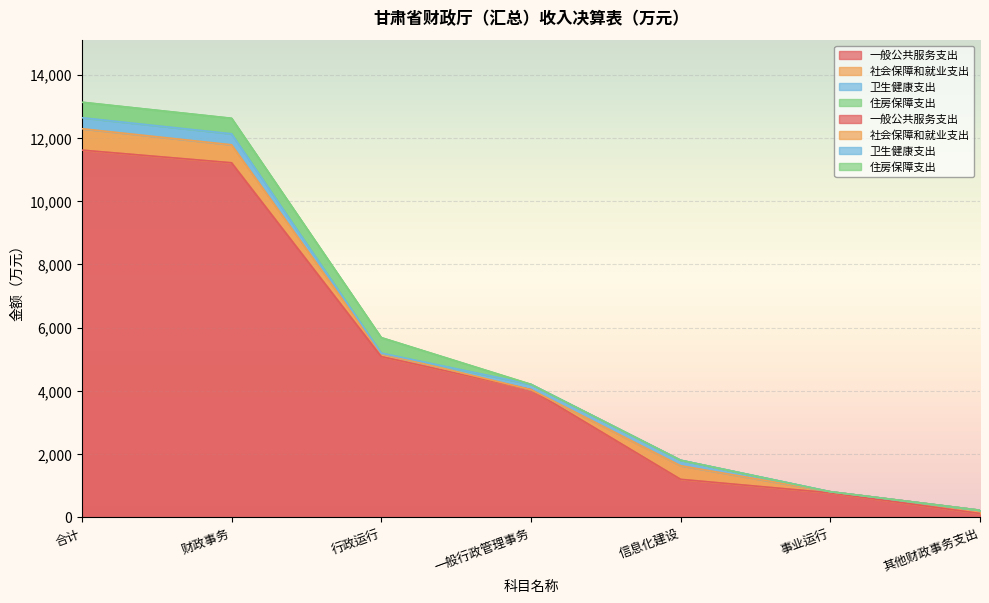

Rank the categories by 社会保障和就业支出 value from lowest to highest.

一般行政管理事务, 事业运行, 行政运行, 其他财政事务支出, 信息化建设, 财政事务, 合计